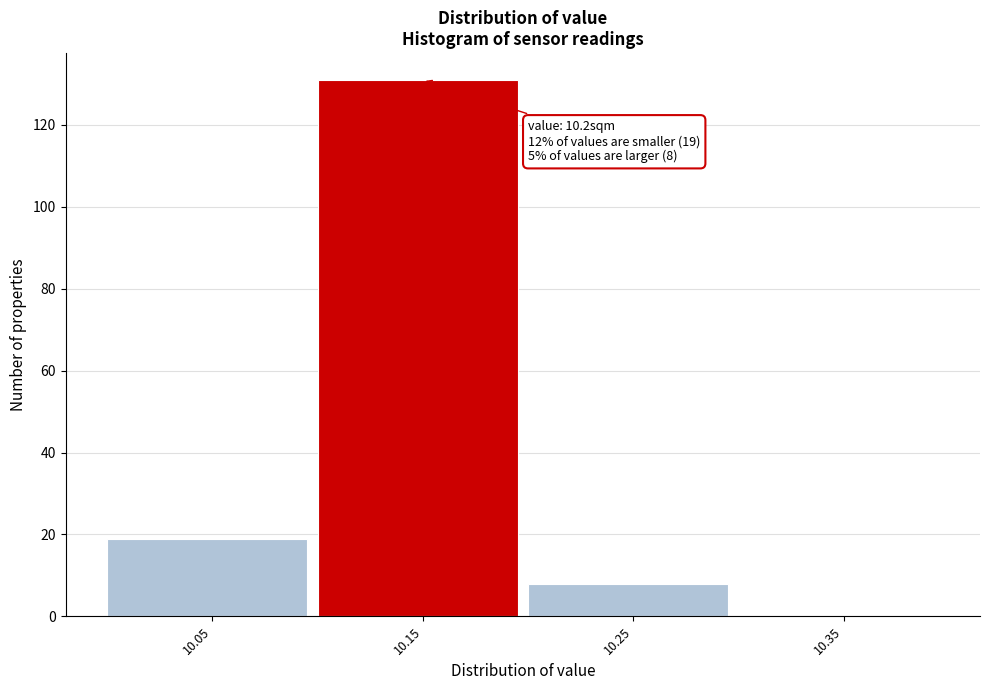

Reading left to right, transcribe all the data shown in this chart.

10.05=19	10.15=131	10.25=8	10.35=0